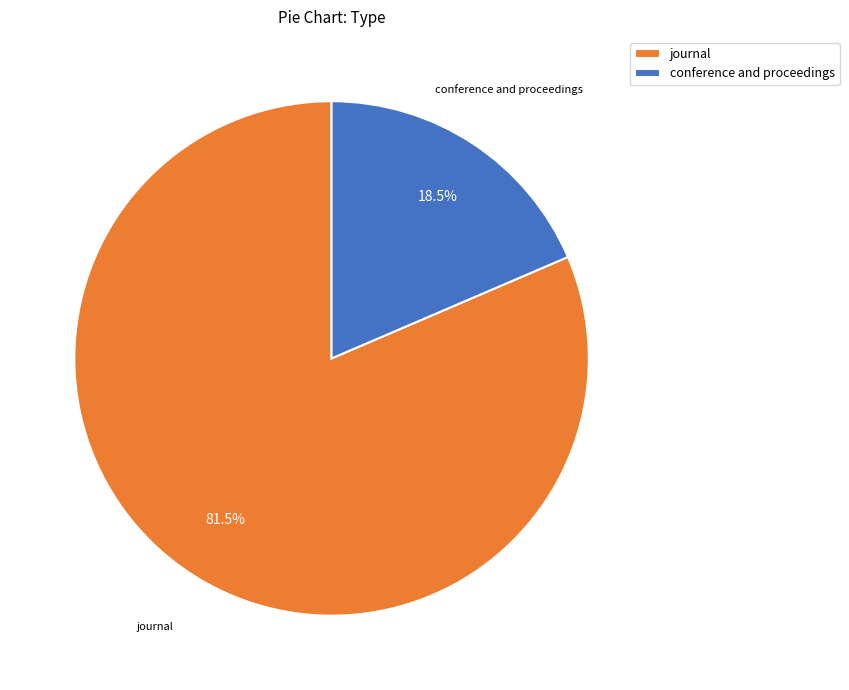

Which slice is the largest?

journal